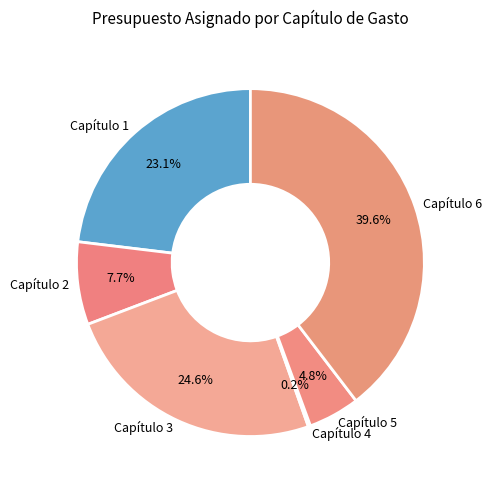

Is there any slice that represents more than half of the pie?

No